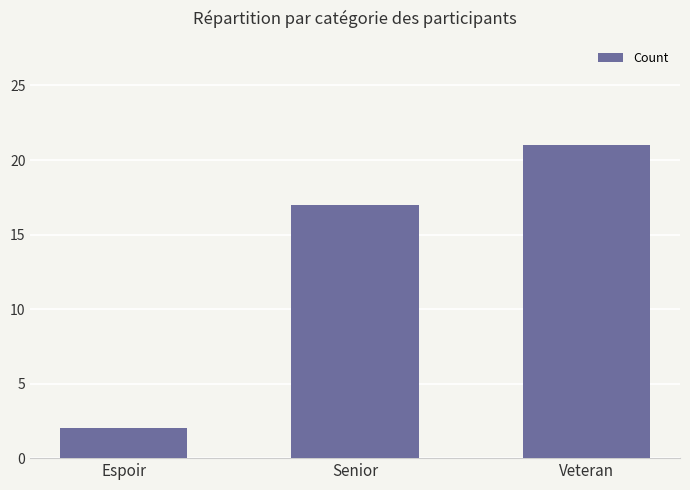

List the labels in order of value, smallest first.

Espoir, Senior, Veteran